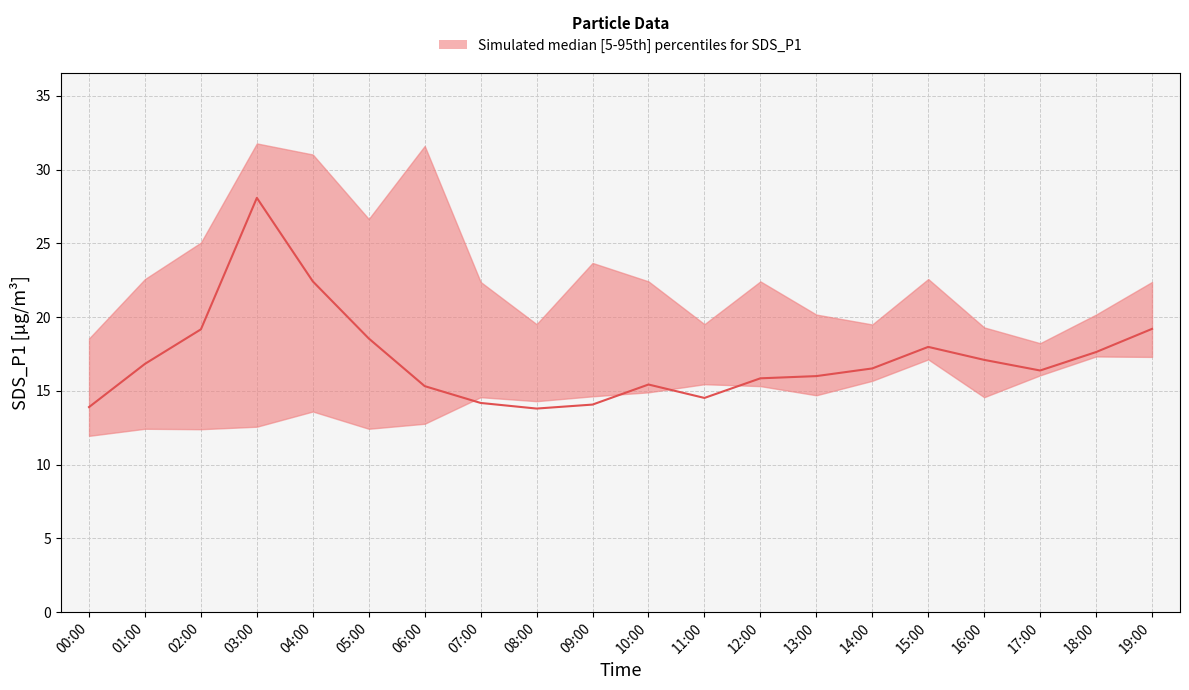

List the series in order of their overall mean, highest first.

SDS_P1_upper, SDS_P1_median, SDS_P1_lower